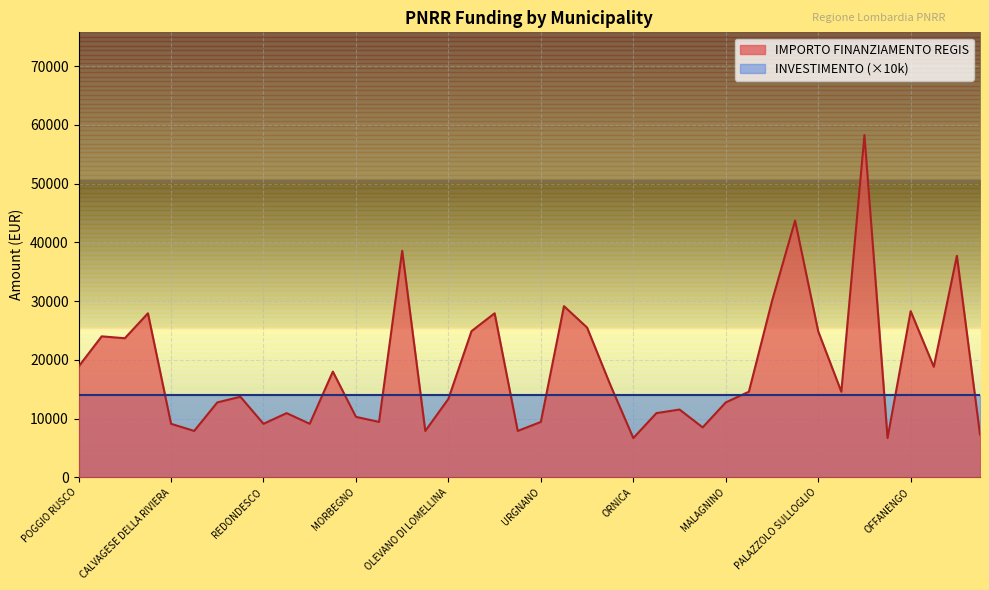

What is the difference between the maximum and minimum values?

51595